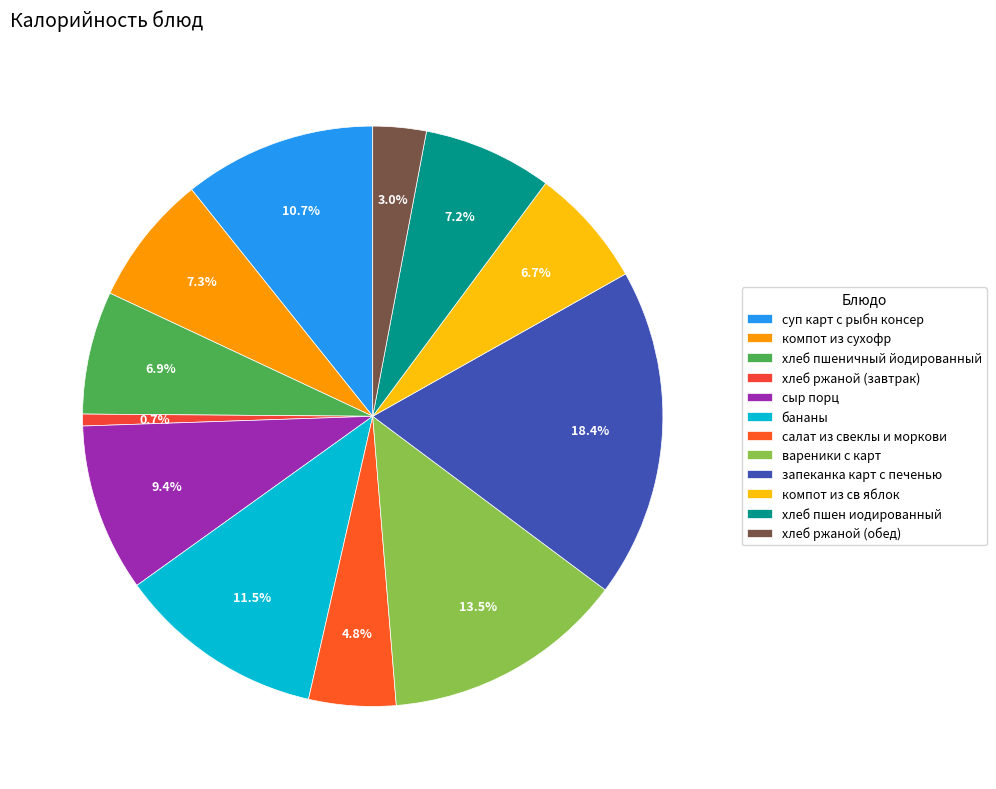

To the nearest percent, what is the average slice percentage?

8%